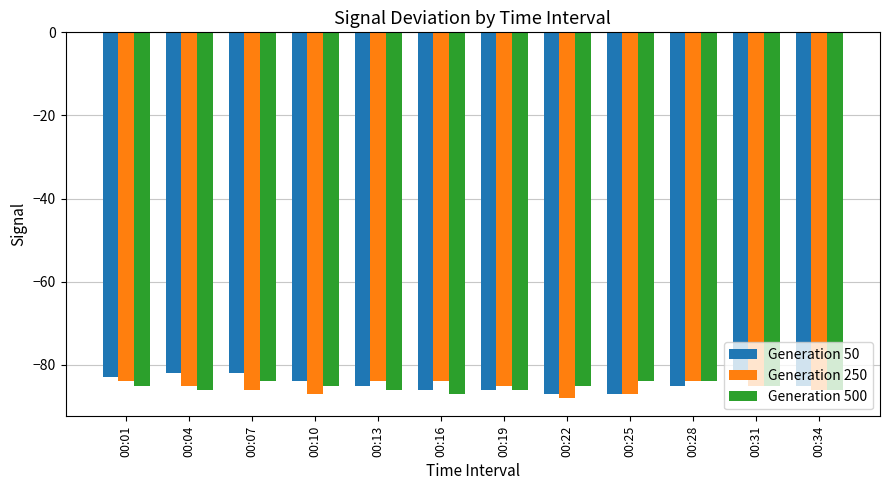

What is the total value across all series at 00:10?

-256